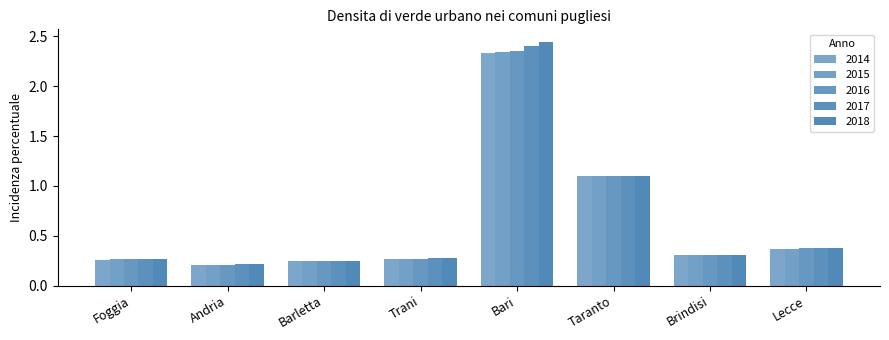

Is it true that 2015 equals 2.3 at Bari?

True